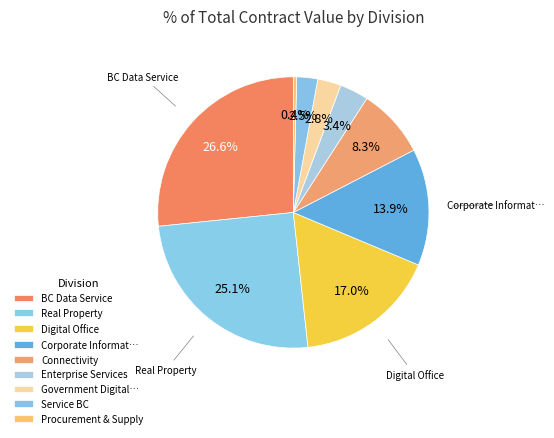

Does Enterprise Services account for over 50% of the chart?

No